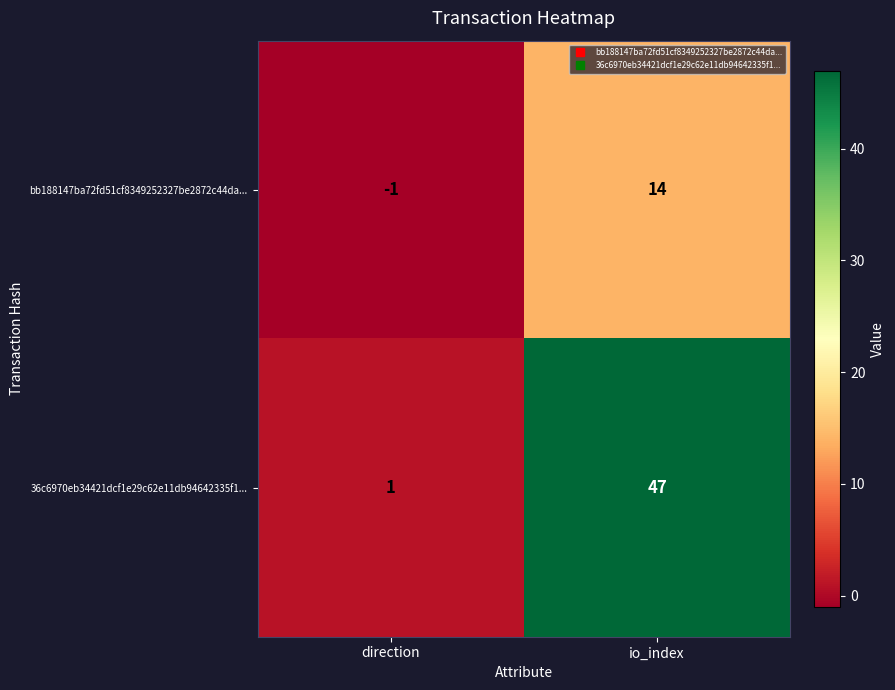

What is the maximum value shown in the chart?

47